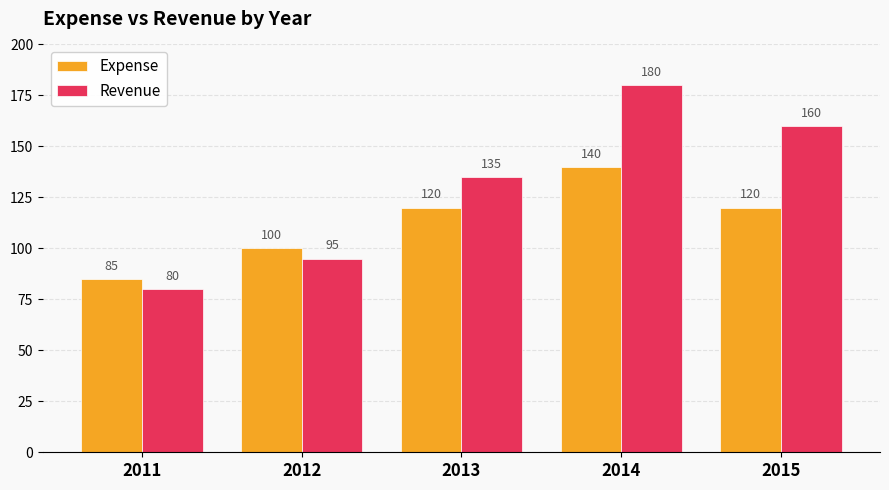

Rank the categories by Revenue value from highest to lowest.

2014, 2015, 2013, 2012, 2011